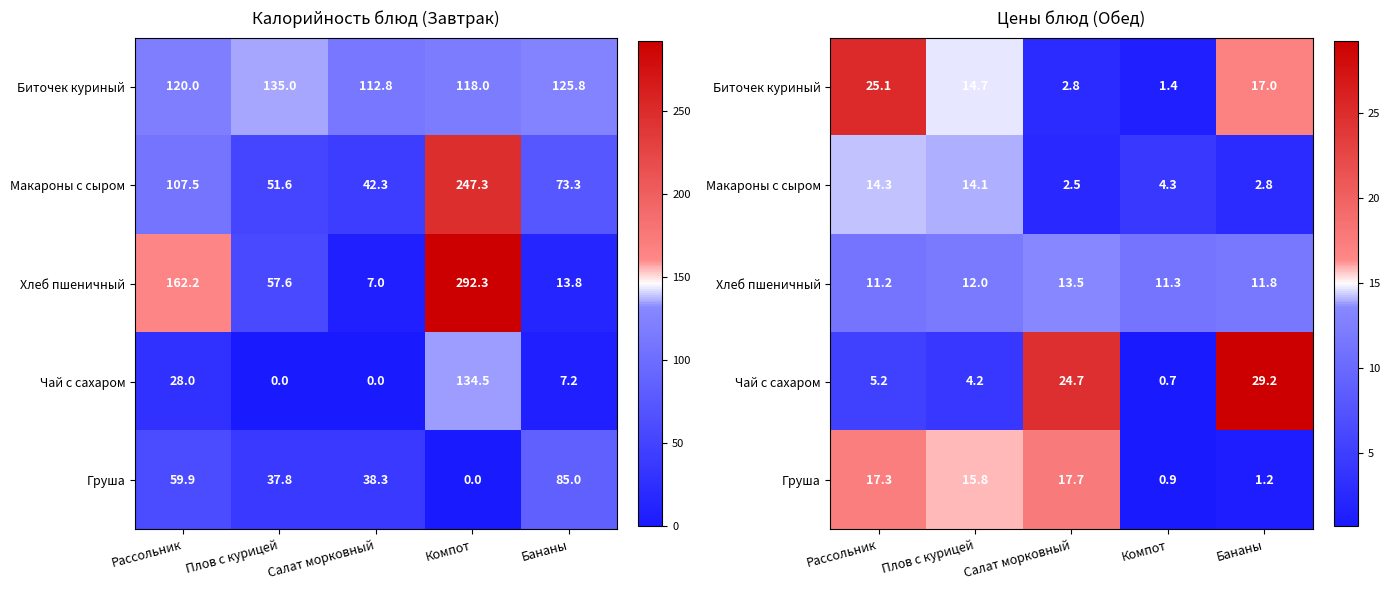

Which category has the lowest value in the Хлеб пшеничный series?

Рассольник